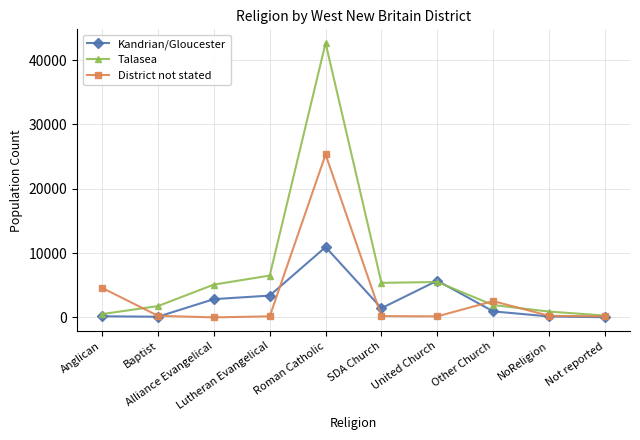

What is the smallest value displayed?

20